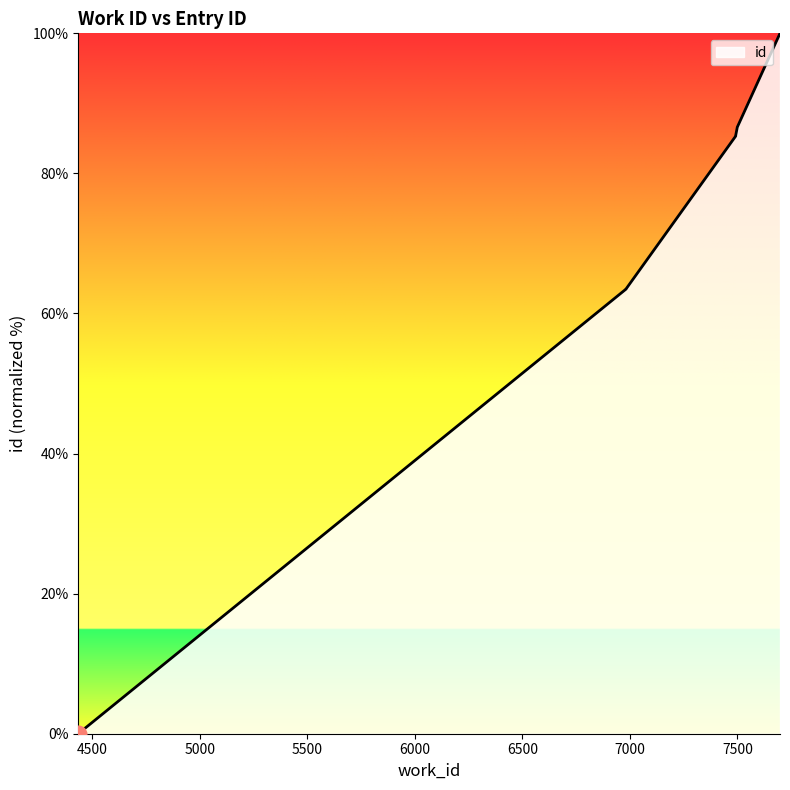

Reading left to right, what are all the values shown in this chart?

0.0	63.5	63.5	63.5	85.3	85.4	86.4	86.5	86.6	100.0